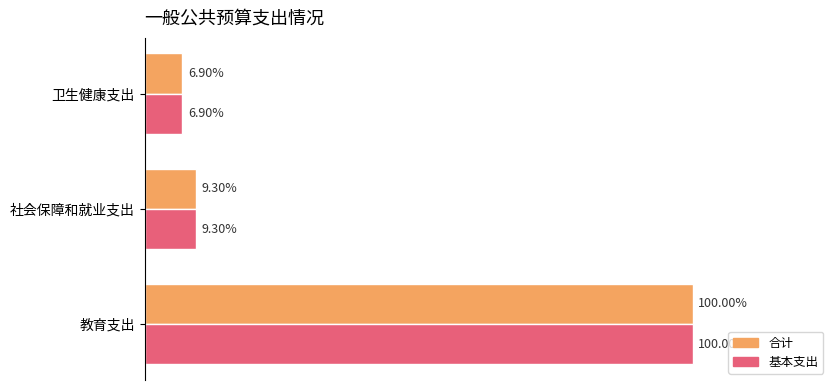

What are all the series names shown in the legend?

合计, 基本支出